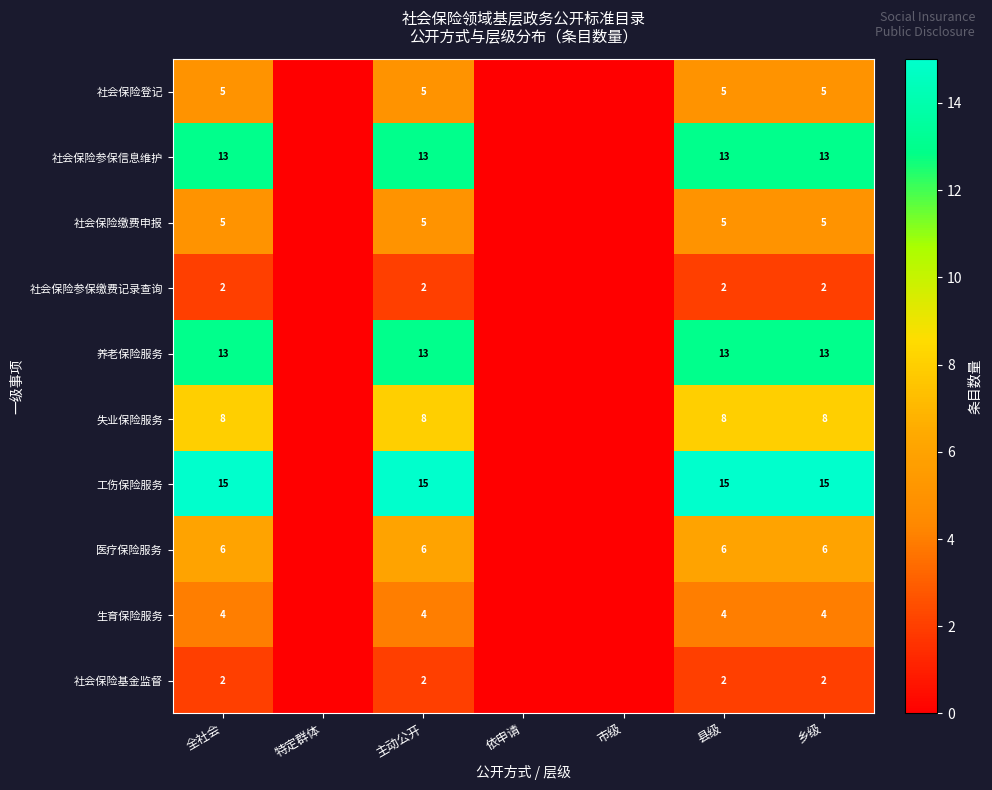

What is the greatest value displayed?

15